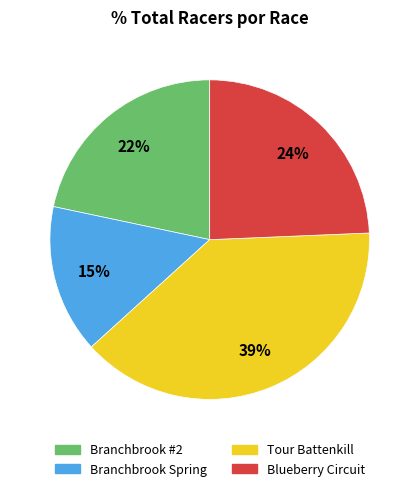

The Branchbrook #2 slice represents 33% of the pie. True or false?

False